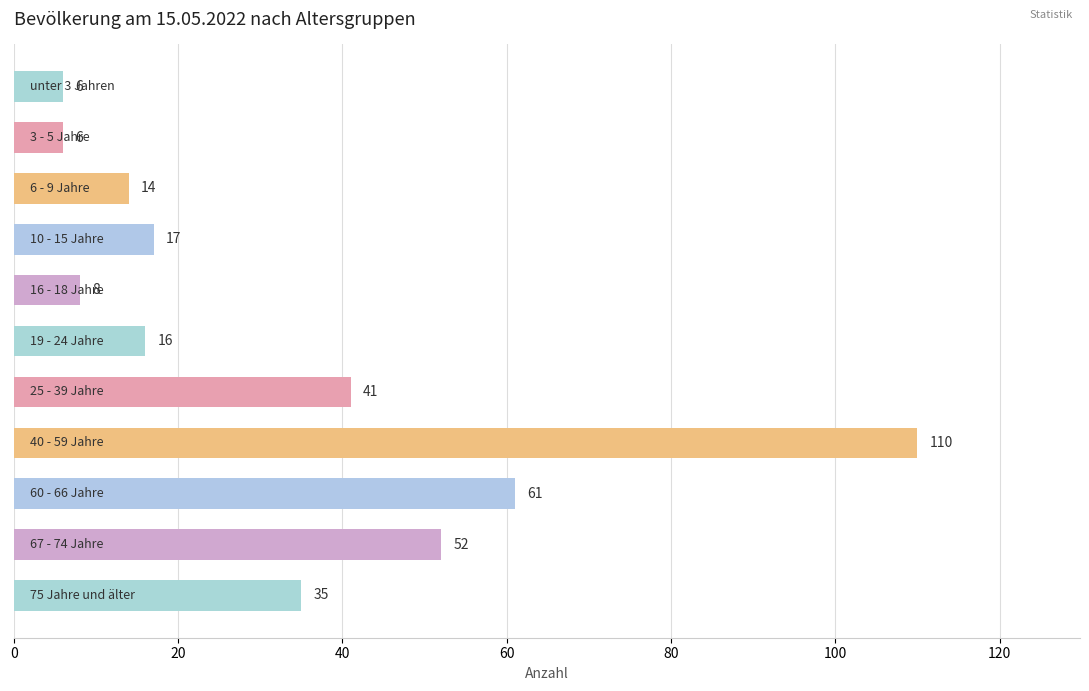

Reading top to bottom, what are all the values shown in this chart?

6	6	14	17	8	16	41	110	61	52	35